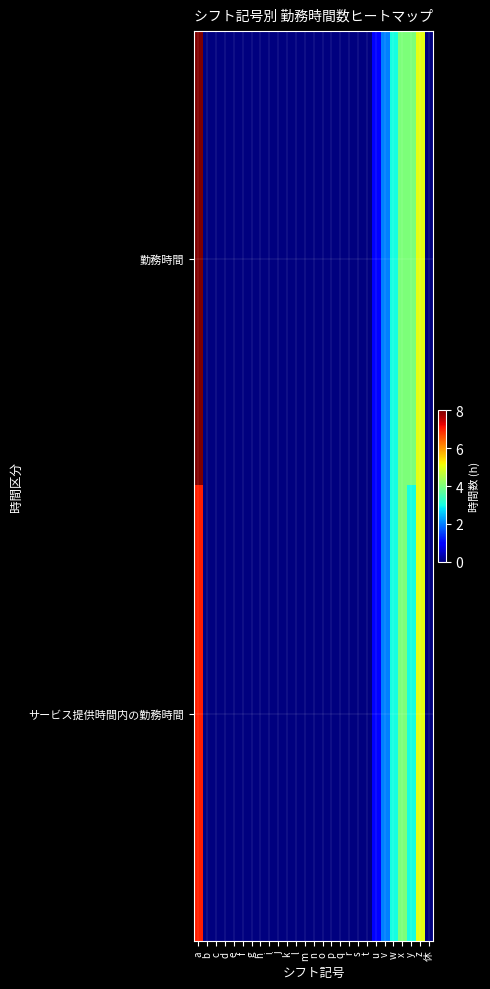

Reading left to right, extract all data points from this chart.

勤務時間: a=8	b=0	c=0	d=0	e=0	f=0	g=0	h=0	i=0	j=0	k=0	l=0	m=0	n=0	o=0	p=0	q=0	r=0	s=0	t=0	u=1	v=2	w=3	x=4	y=4	z=5	休=0
サービス提供時間内の勤務時間: a=7	b=0	c=0	d=0	e=0	f=0	g=0	h=0	i=0	j=0	k=0	l=0	m=0	n=0	o=0	p=0	q=0	r=0	s=0	t=0	u=1	v=2	w=3	x=4	y=3	z=5	休=0